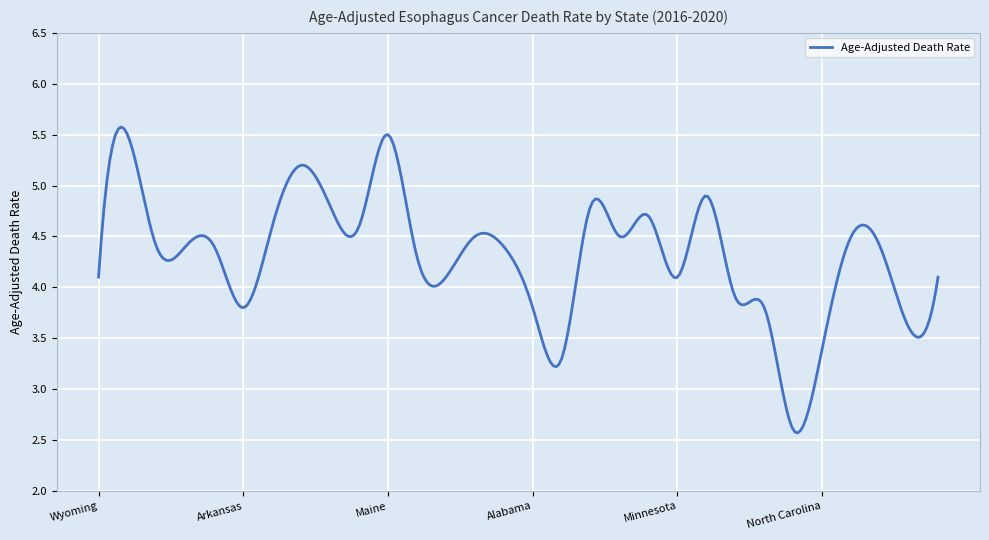

What is the difference between the maximum and minimum values?

3.0